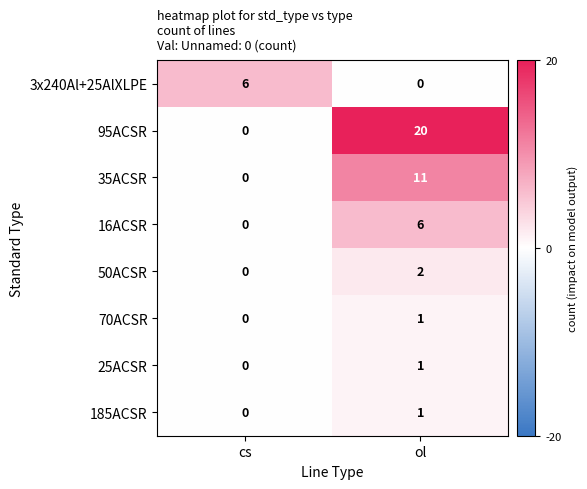

What is the sum of all 3x240Al+25AlXLPE values?

6